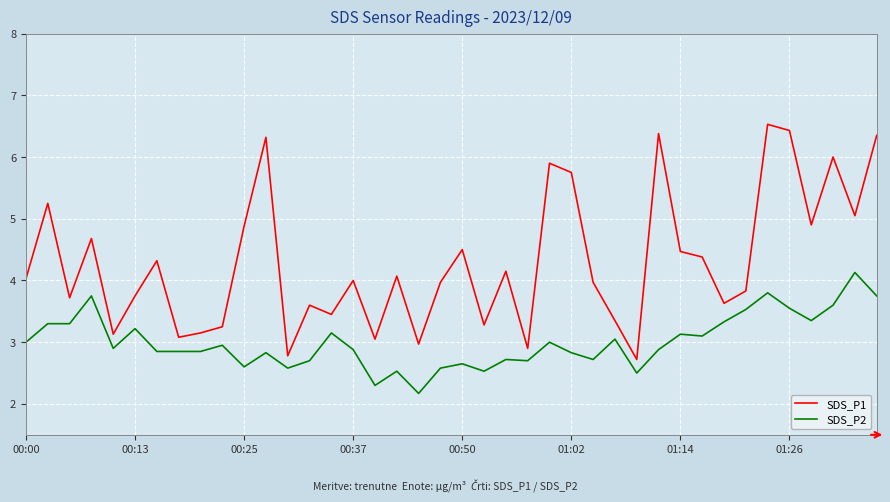

Which series has the largest total across all categories?

SDS_P1